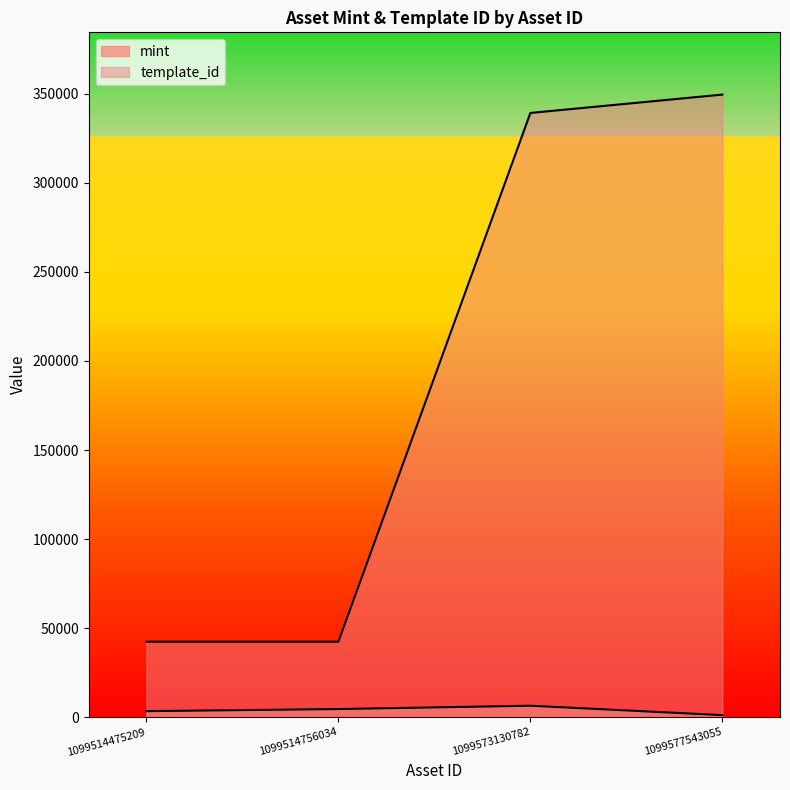

Between 1099514475209 and 1099577543055, which is larger?

1099514475209